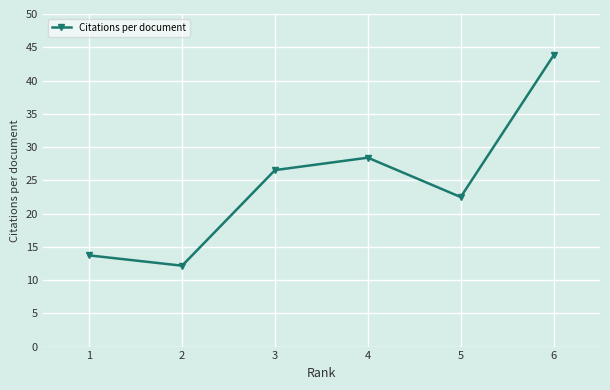

How many series are shown in this chart?

1